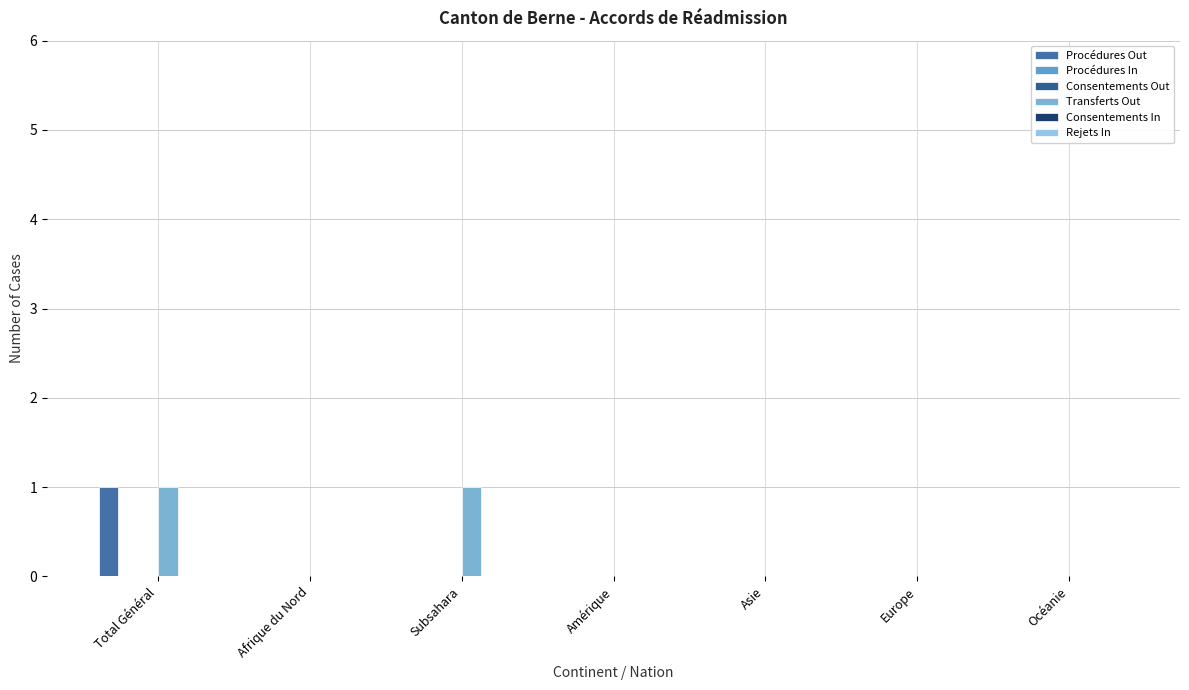

Which series changed the most between Amérique and Asie?

Procédures Out